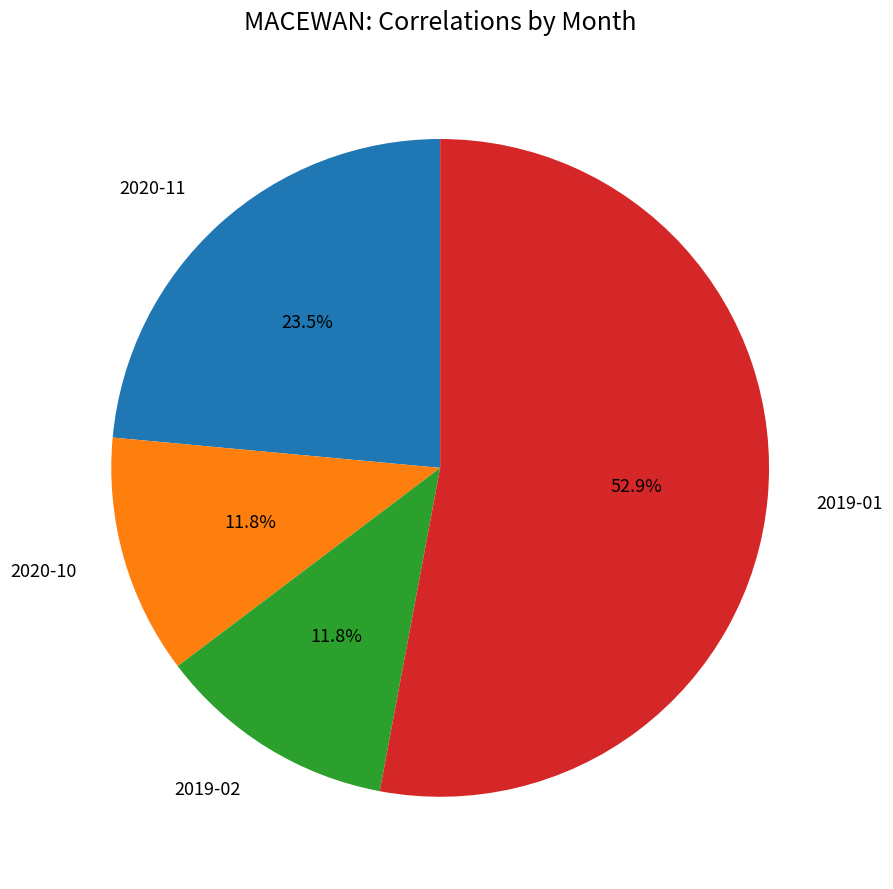

Is there any slice that represents more than half of the pie?

Yes